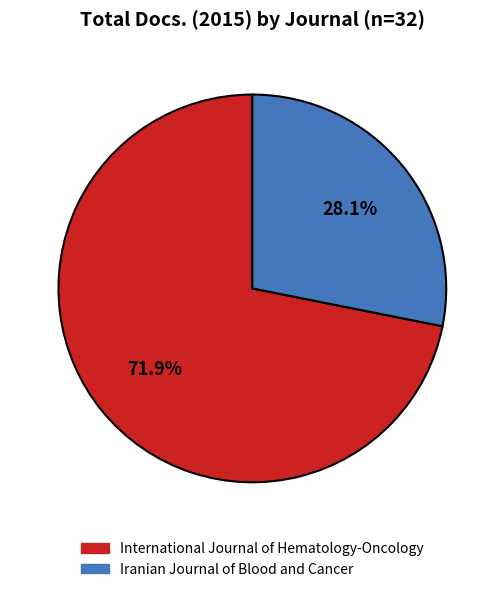

Which category has the smallest portion of the pie?

Iranian Journal of Blood and Cancer